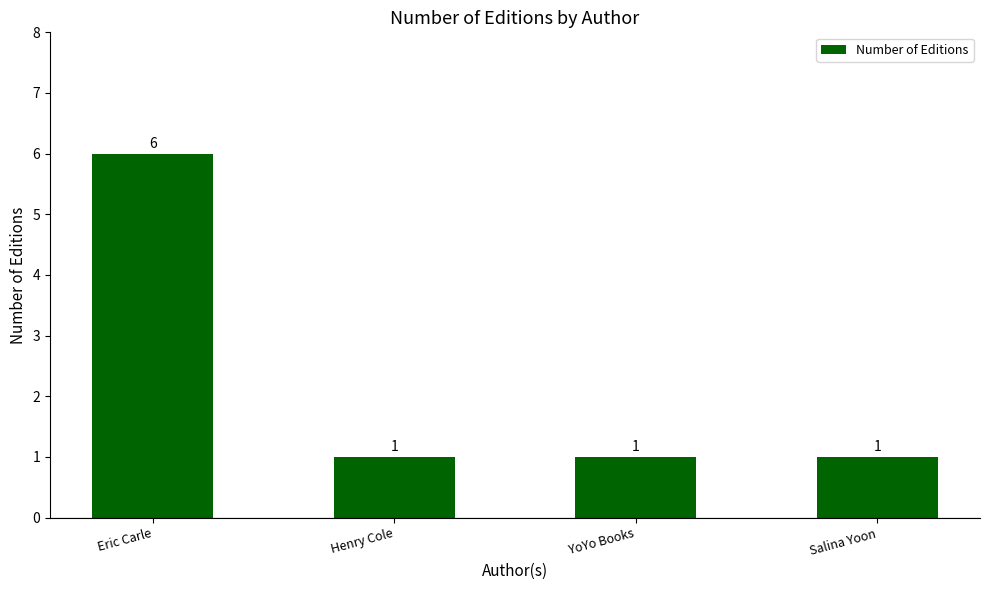

At which category does the chart reach its peak across all series?

Eric Carle